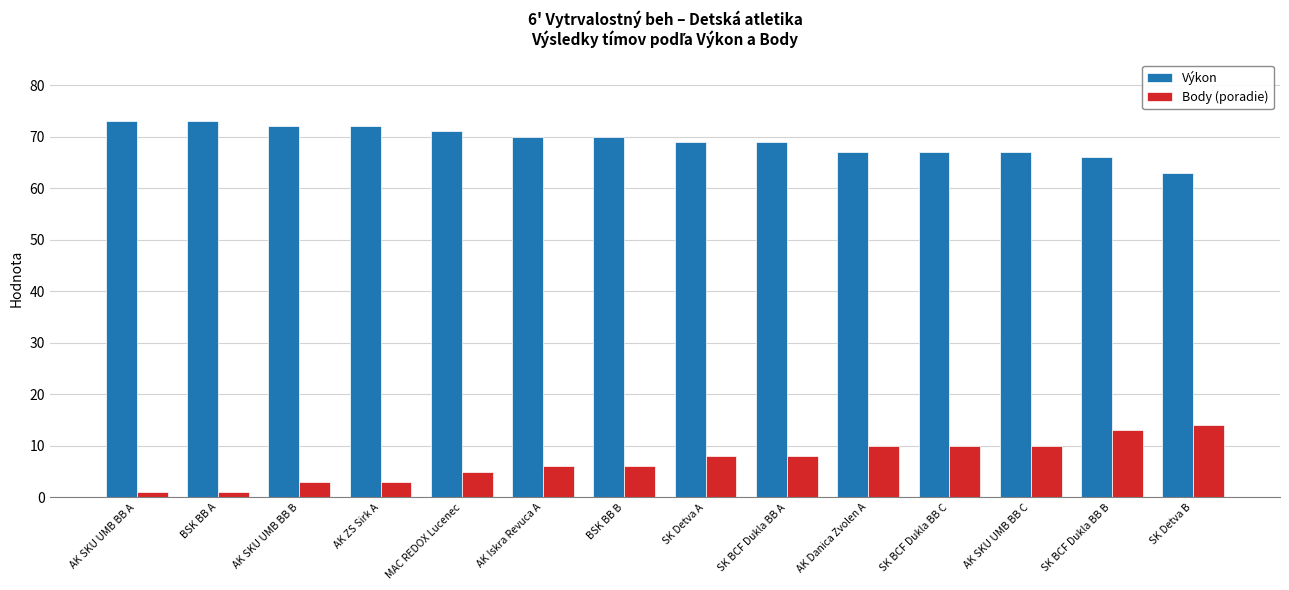

Reading right to left, what are all the values shown in this chart?

Výkon: SK Detva B=63	SK BCF Dukla BB B=66	AK SKU UMB BB C=67	SK BCF Dukla BB C=67	AK Danica Zvolen A=67	SK BCF Dukla BB A=69	SK Detva A=69	BSK BB B=70	AK Iskra Revuca A=70	MAC REDOX Lucenec=71	AK ZS Sirk A=72	AK SKU UMB BB B=72	BSK BB A=73	AK SKU UMB BB A=73
Body (poradie): SK Detva B=14	SK BCF Dukla BB B=13	AK SKU UMB BB C=10	SK BCF Dukla BB C=10	AK Danica Zvolen A=10	SK BCF Dukla BB A=8	SK Detva A=8	BSK BB B=6	AK Iskra Revuca A=6	MAC REDOX Lucenec=5	AK ZS Sirk A=3	AK SKU UMB BB B=3	BSK BB A=1	AK SKU UMB BB A=1